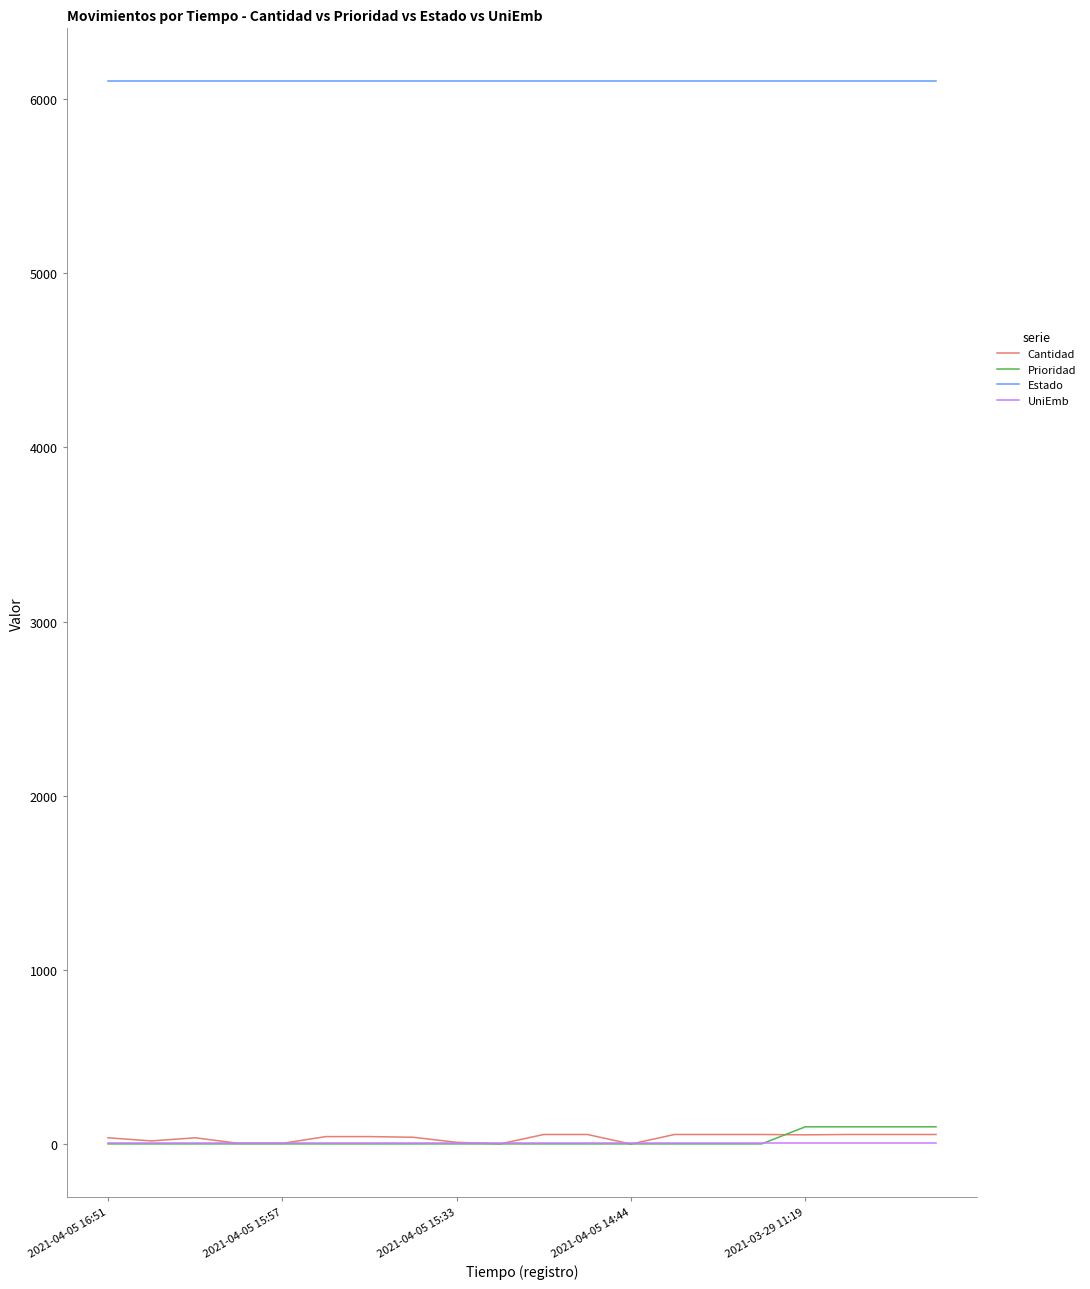

Which series has the largest total across all categories?

Estado